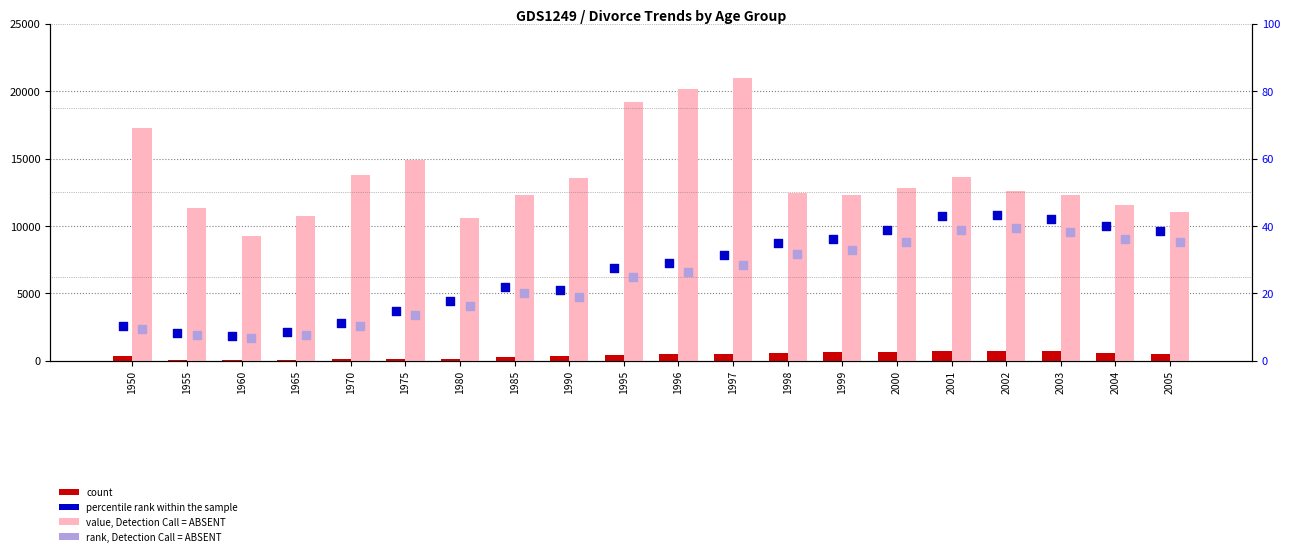

Which series has the largest total across all categories?

value, Detection Call = ABSENT